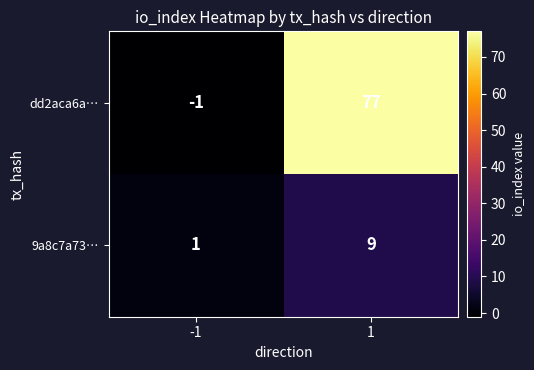

What is the total value across all series at 1?

86